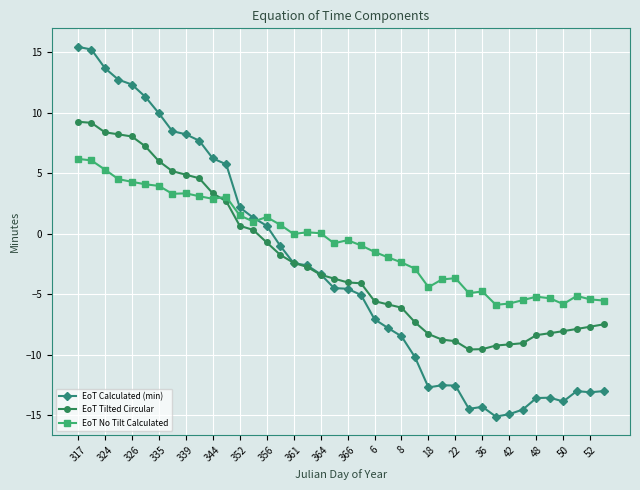

How many positive values does the EoT Calculated (min) series have?

15